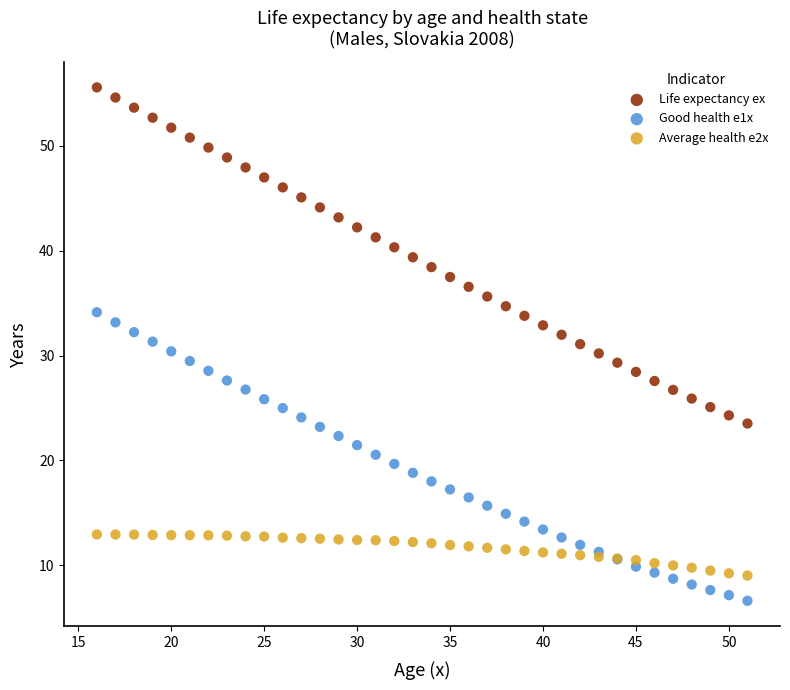

Which series contains the lowest Y value?

Good health e1x